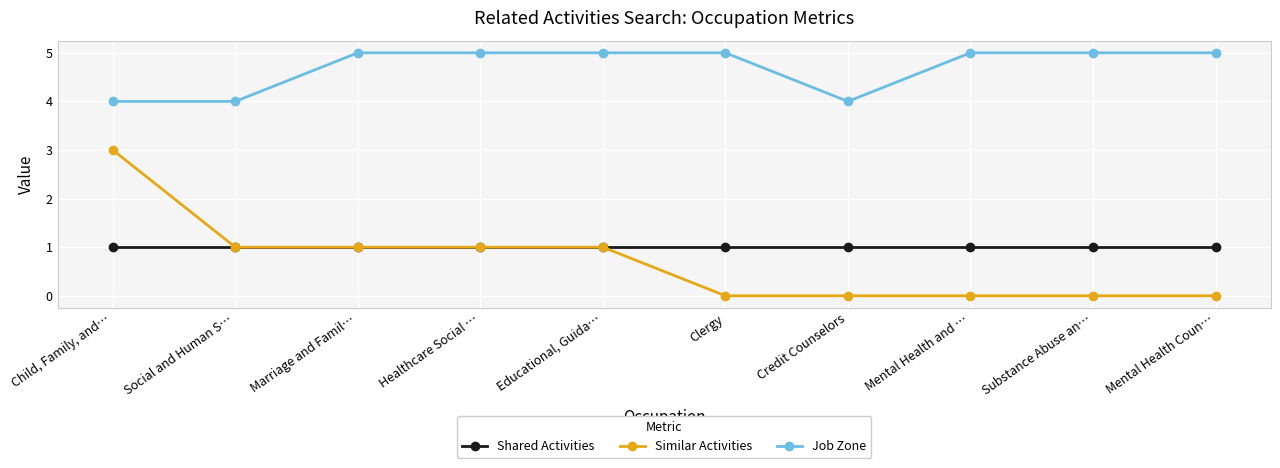

At which category is the sum across all series the highest?

Child, Family, and…